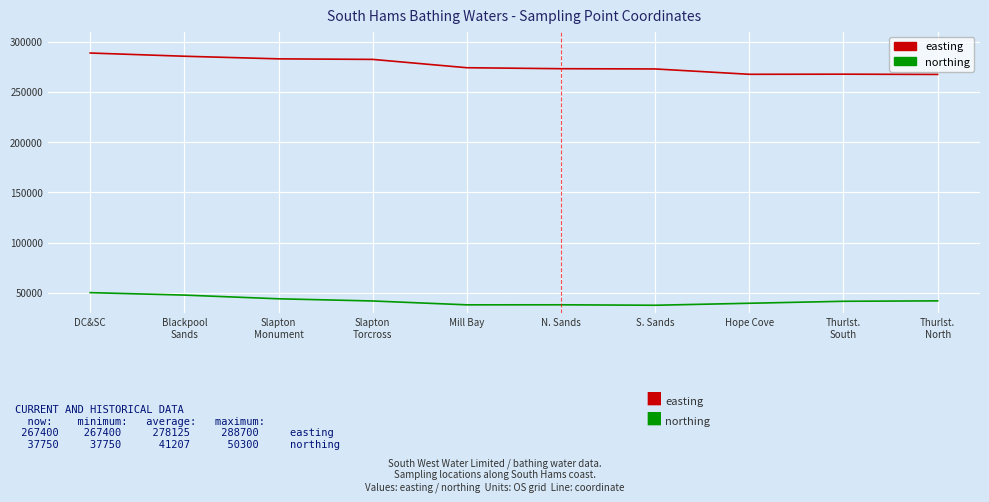

What is the greatest value displayed?

288700